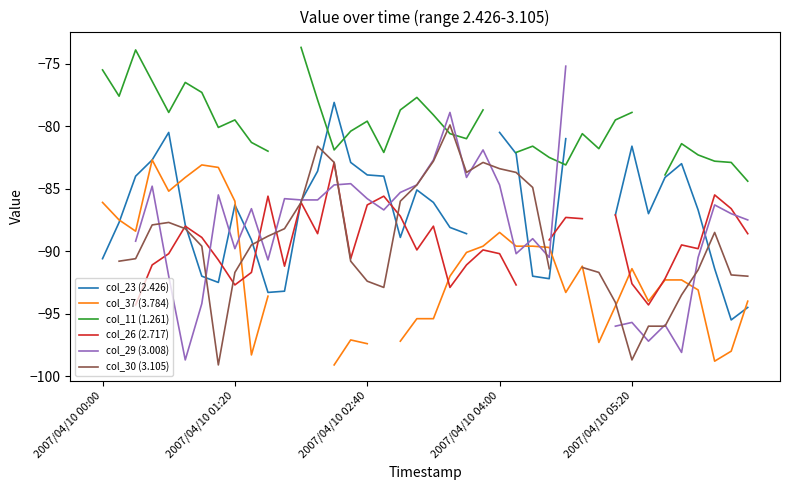

Which has a higher value, 19 or 8?

19